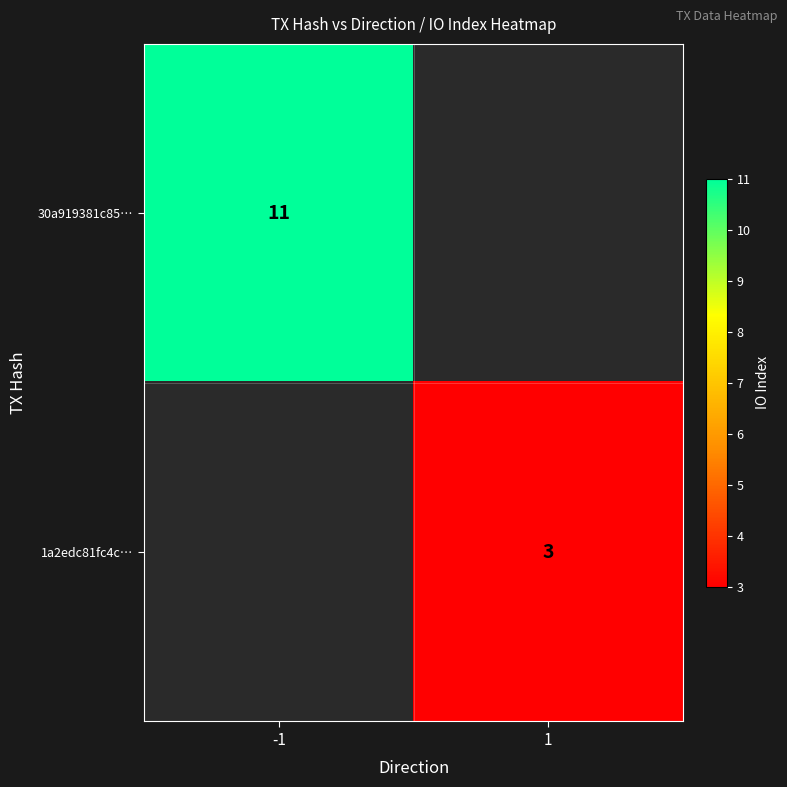

What is the smallest value displayed?

3.0